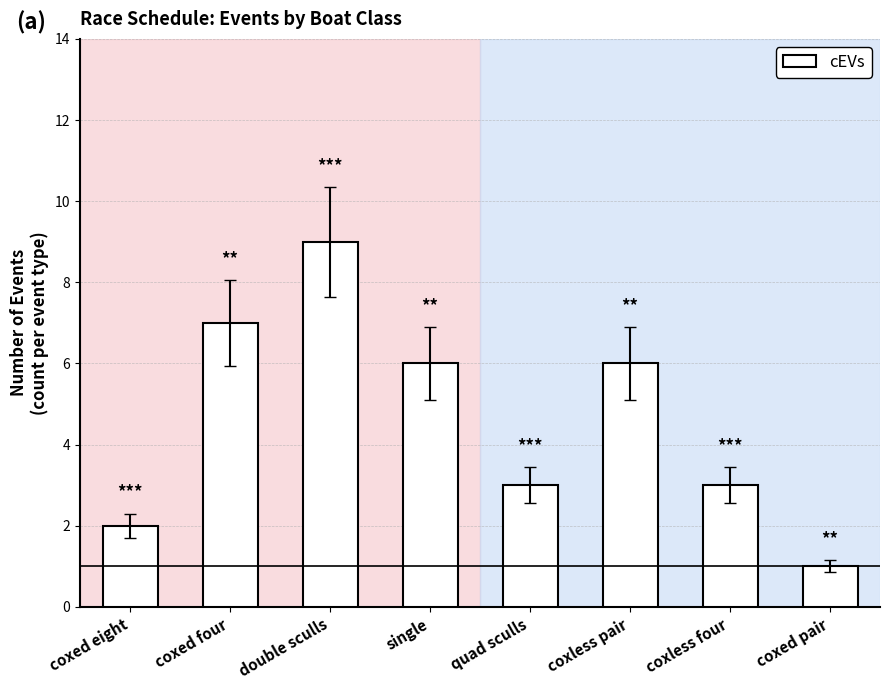

What is the smallest value displayed?

1